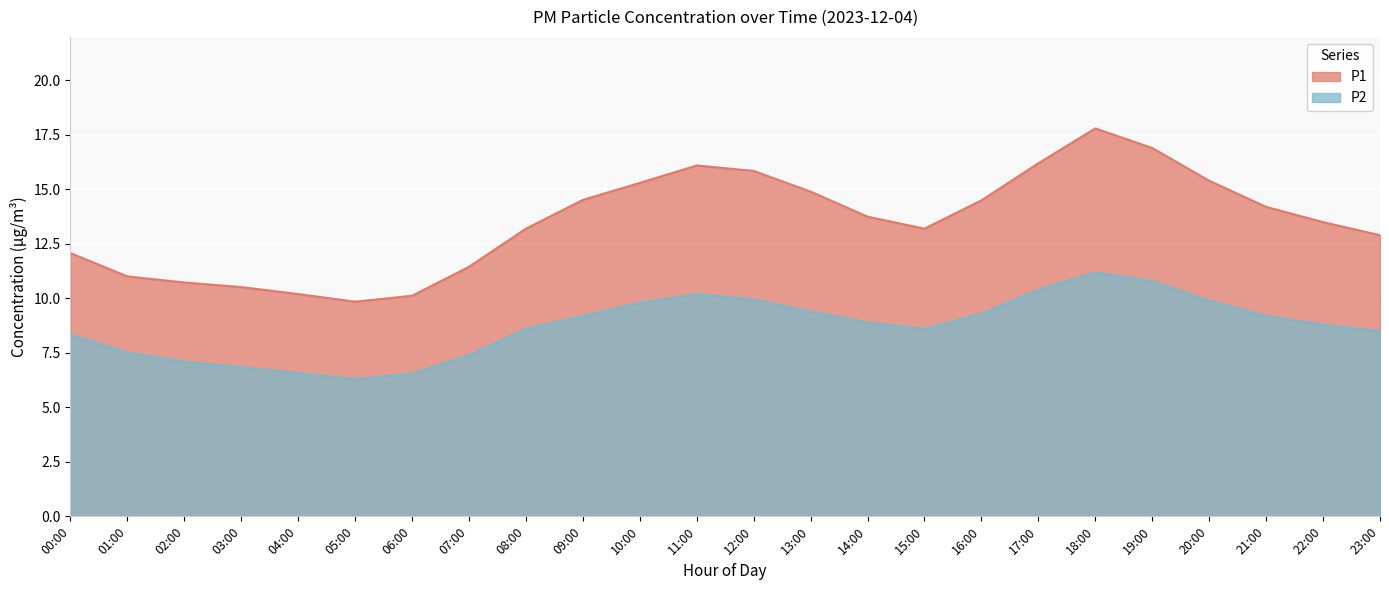

List the labels in order of P1 value, largest first.

18:00, 19:00, 17:00, 11:00, 12:00, 20:00, 10:00, 13:00, 09:00, 16:00, 21:00, 14:00, 22:00, 08:00, 15:00, 23:00, 00:00, 07:00, 01:00, 02:00, 03:00, 04:00, 06:00, 05:00